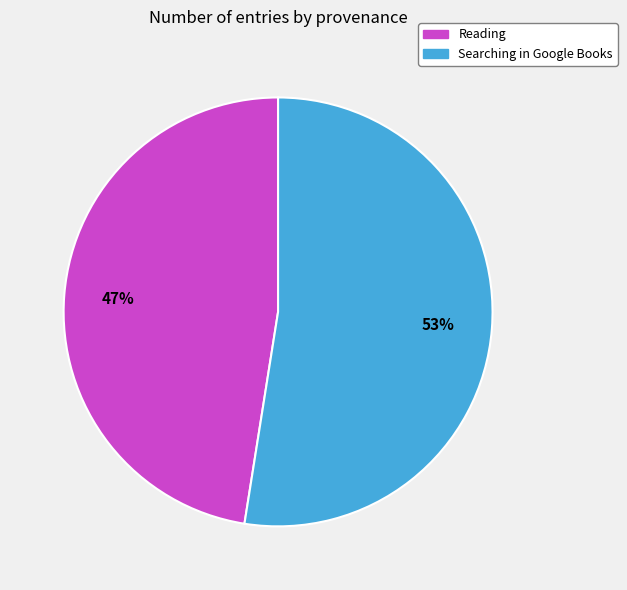

Count the number of slices in the pie.

2